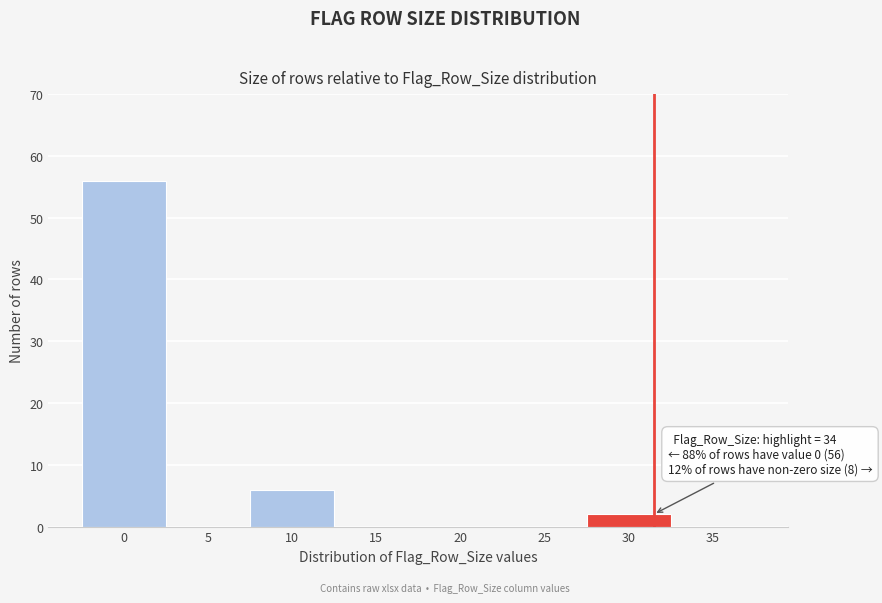

Reading right to left, list all the values displayed in this chart.

35=0	30=2	25=0	20=0	15=0	10=6	5=0	0=56